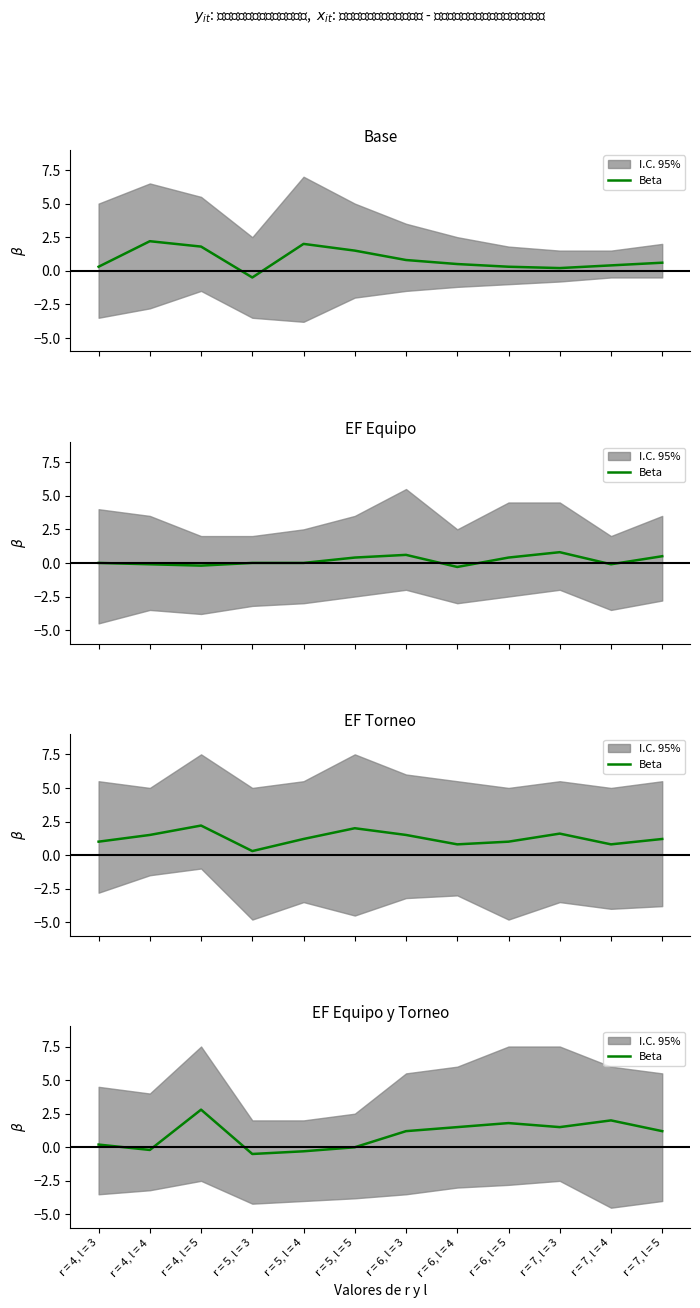

Count the number of values greater than 1.

7